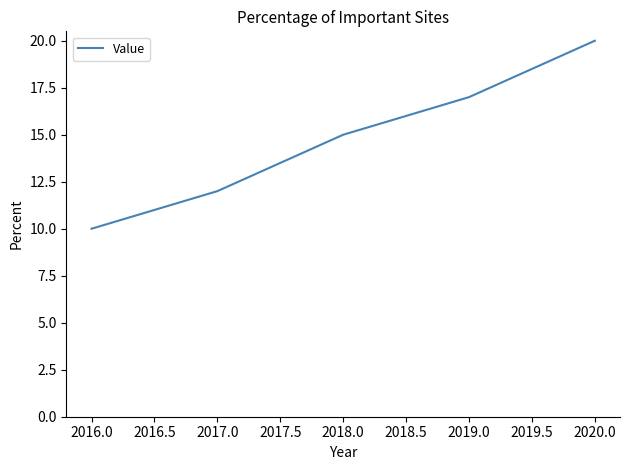

Reading left to right, list all the values displayed in this chart.

10	12	15	17	20